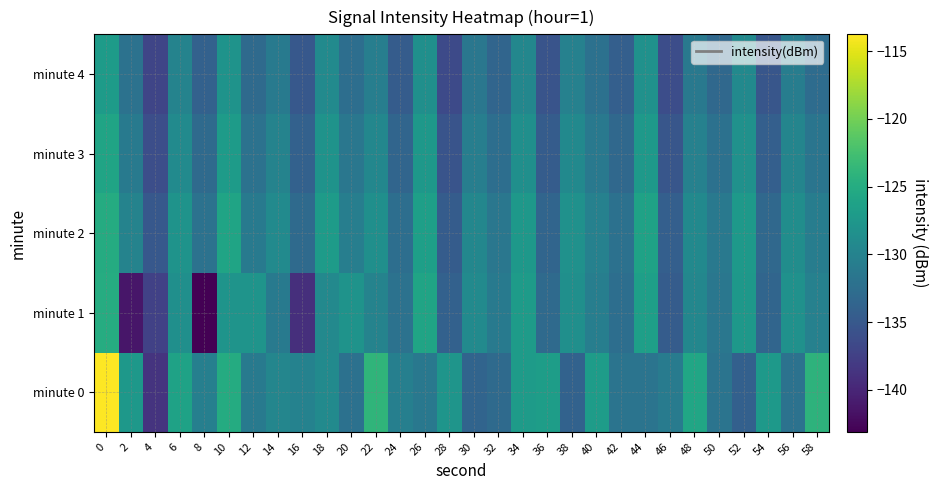

Reading left to right, extract all data points from this chart.

minute 0: 0=-113.8	2=-127.5	4=-138.7	6=-126.2	8=-130.5	10=-125.1	12=-131.0	14=-129.6	16=-130.0	18=-129.1	20=-132.1	22=-123.9	24=-130.5	26=-131.4	28=-127.8	30=-133.7	32=-132.9	34=-127.0	36=-126.8	38=-133.9	40=-126.9	42=-131.8	44=-131.8	46=-130.9	48=-125.8	50=-131.8	52=-134.1	54=-127.4	56=-132.1	58=-124.1
minute 1: 0=-124.9	2=-141.3	4=-137.4	6=-128.5	8=-143.1	10=-127.9	12=-128.0	14=-131.2	16=-139.1	18=-129.3	20=-128.0	22=-130.0	24=-132.0	26=-126.0	28=-134.0	30=-129.0	32=-131.0	34=-127.0	36=-133.0	38=-128.5	40=-130.5	42=-132.5	44=-126.5	46=-134.5	48=-129.5	50=-131.5	52=-127.5	54=-133.5	56=-128.2	58=-130.2
minute 2: 0=-125.0	2=-130.0	4=-135.0	6=-128.0	8=-132.0	10=-126.0	12=-131.0	14=-129.0	16=-133.0	18=-127.0	20=-130.5	22=-128.5	24=-132.5	26=-126.5	28=-134.5	30=-129.5	32=-131.5	34=-127.5	36=-133.5	38=-128.2	40=-130.2	42=-132.2	44=-126.2	46=-134.2	48=-129.2	50=-131.2	52=-127.2	54=-133.2	56=-128.7	58=-130.7
minute 3: 0=-126.0	2=-131.0	4=-136.0	6=-129.0	8=-133.0	10=-127.0	12=-132.0	14=-130.0	16=-134.0	18=-128.0	20=-131.5	22=-129.5	24=-133.5	26=-127.5	28=-135.5	30=-130.5	32=-132.5	34=-128.5	36=-134.5	38=-129.2	40=-131.2	42=-133.2	44=-127.2	46=-135.2	48=-130.2	50=-132.2	52=-128.2	54=-134.2	56=-129.7	58=-131.7
minute 4: 0=-127.0	2=-132.0	4=-137.0	6=-130.0	8=-134.0	10=-128.0	12=-133.0	14=-131.0	16=-135.0	18=-129.0	20=-132.5	22=-130.5	24=-134.5	26=-128.5	28=-136.5	30=-131.5	32=-133.5	34=-129.5	36=-135.5	38=-130.2	40=-132.2	42=-134.2	44=-128.2	46=-136.2	48=-131.2	50=-133.2	52=-129.2	54=-135.2	56=-130.7	58=-132.7